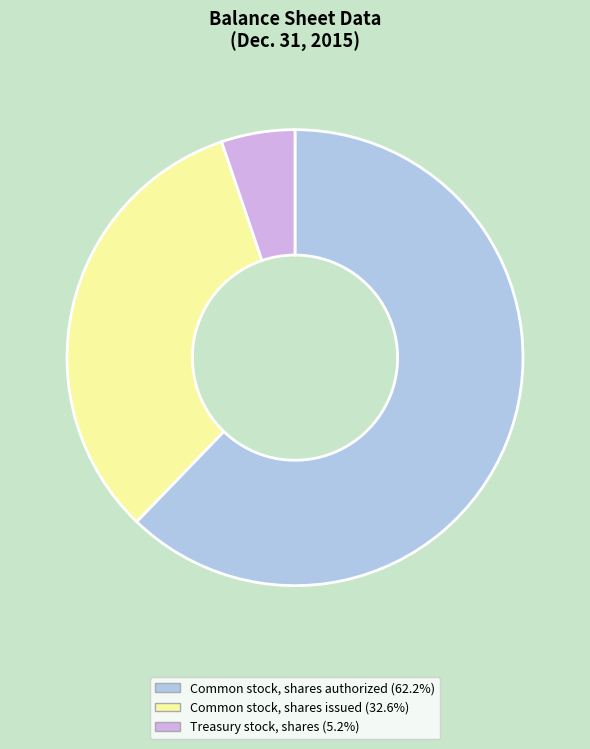

Is there any slice that represents more than half of the pie?

Yes